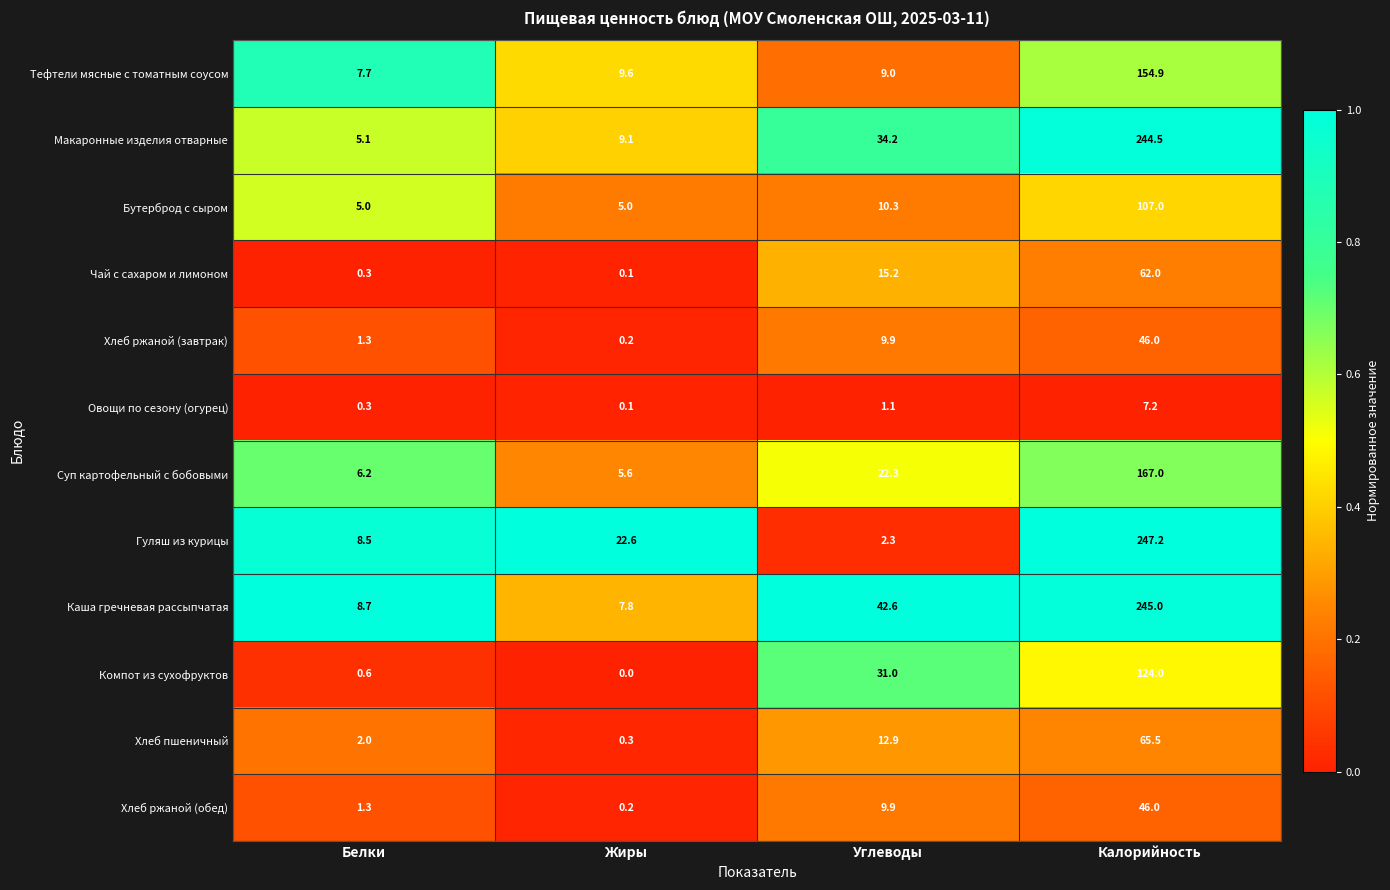

At which category is the sum across all series the highest?

Калорийность